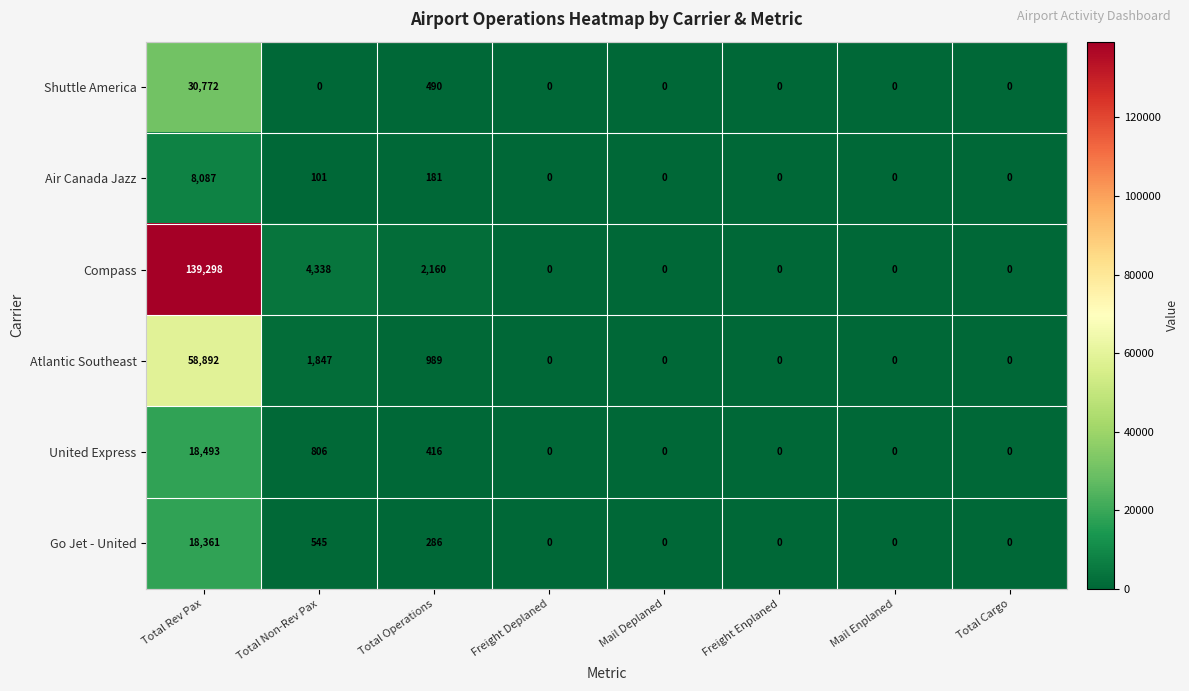

Which series has the largest total across all categories?

Compass